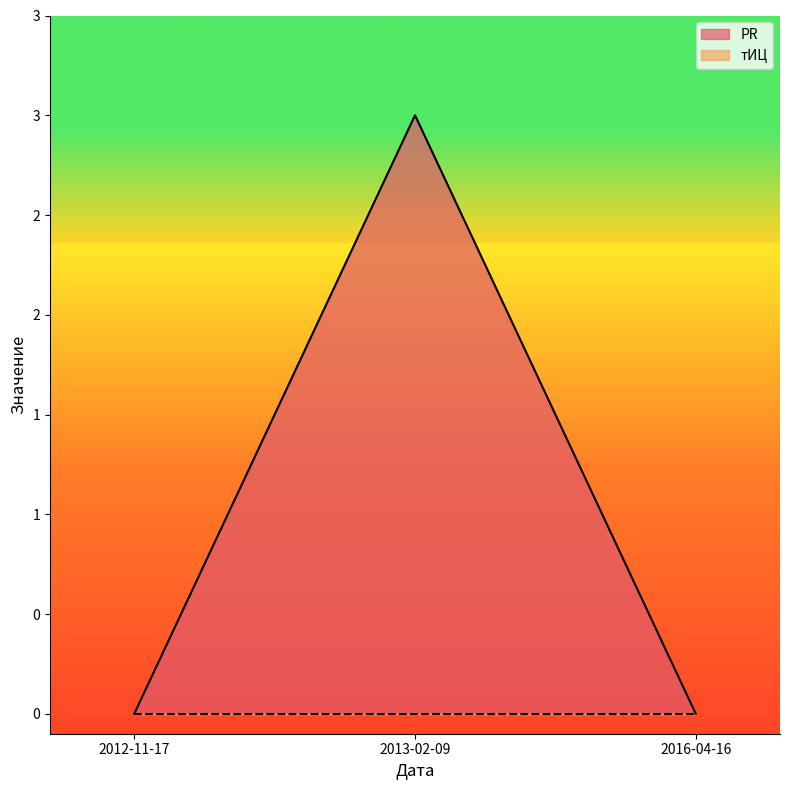

Which label corresponds to the smallest value in the chart?

2012-11-17